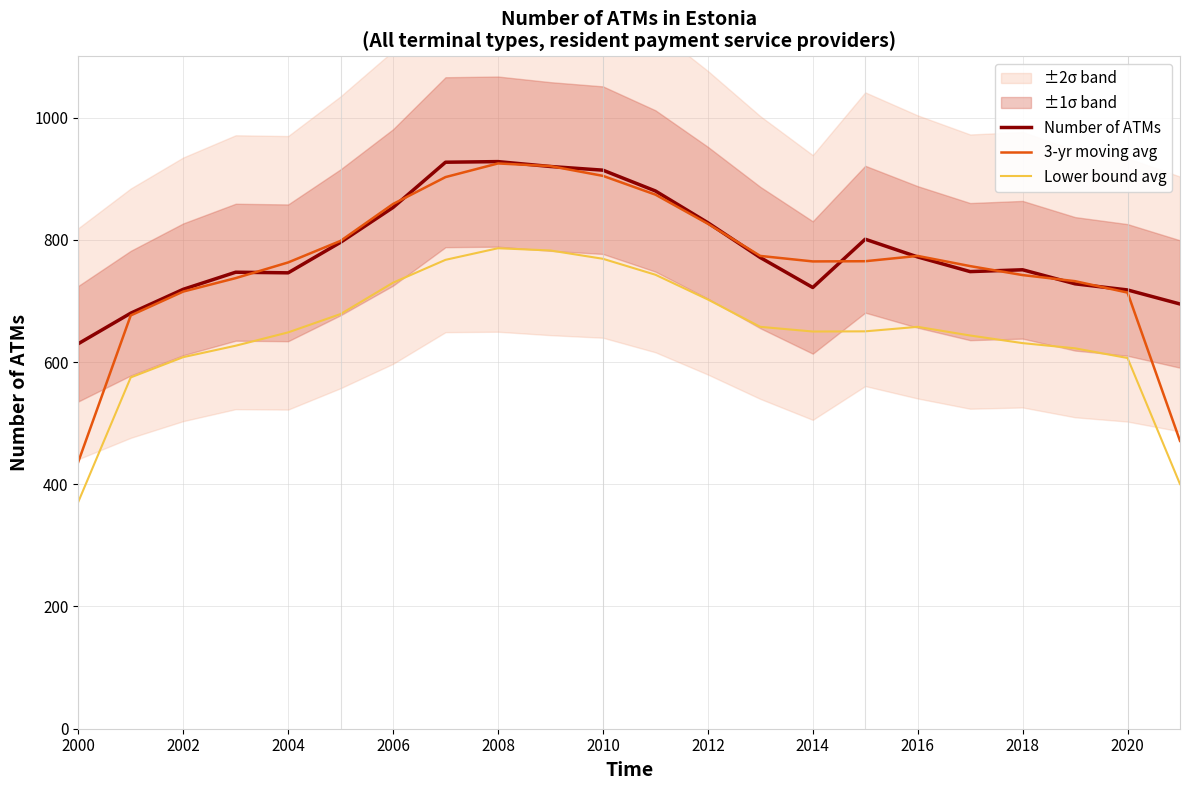

True or false: Lower bound avg and 3-yr moving avg cross at least once.

False